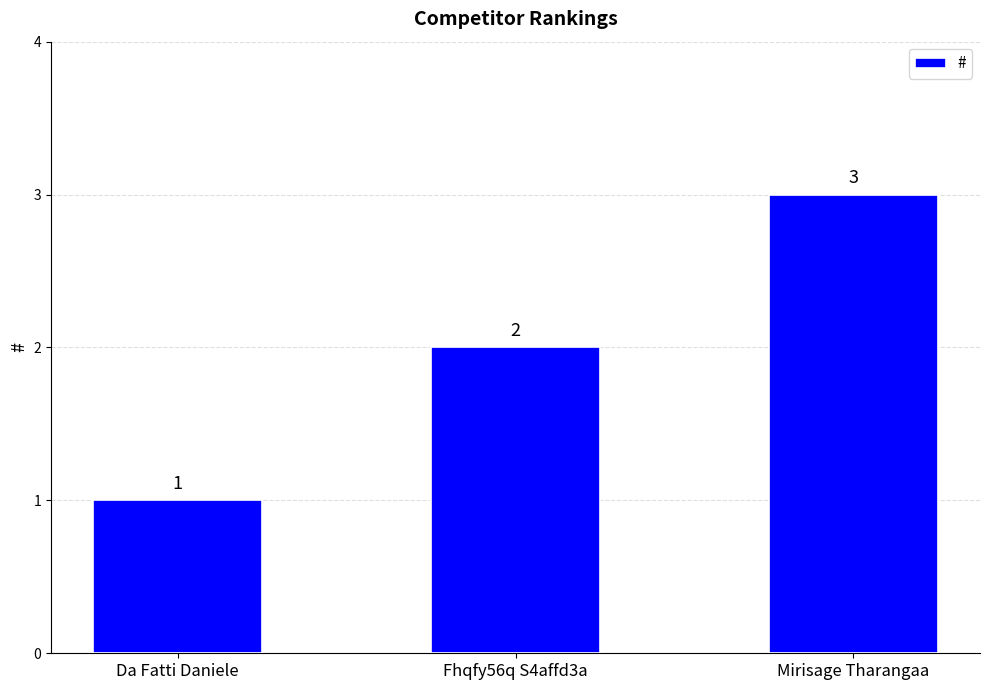

What is the change in value from Da Fatti Daniele to Fhqfy56q S4affd3a?

+1